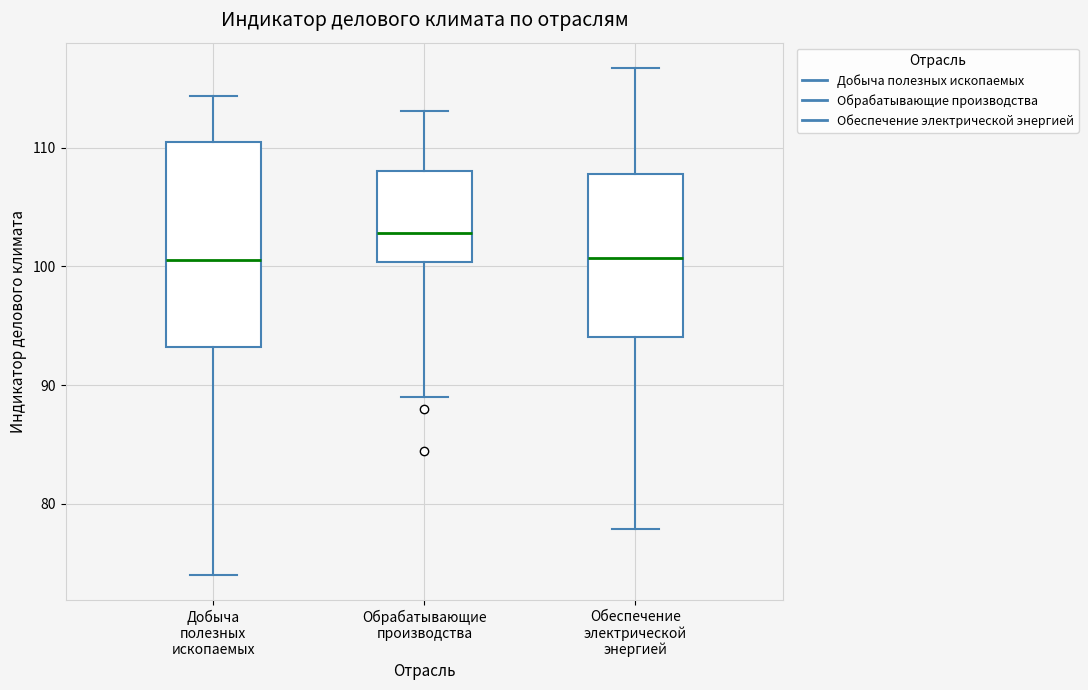

Reading left to right, transcribe this box plot: for each box, give where its median line is, the range the box spans, and where its two whiskers end, as read against the y-axis. The values are not printed on the chart, so give them approximately, as read against the axis.

Добыча полезных ископаемых: median 101, box 93 to 110, whiskers 74 to 114
Обрабатывающие производства: median 103, box 100 to 108, whiskers 89 to 113
Обеспечение электрической энергией: median 101, box 94 to 108, whiskers 78 to 117